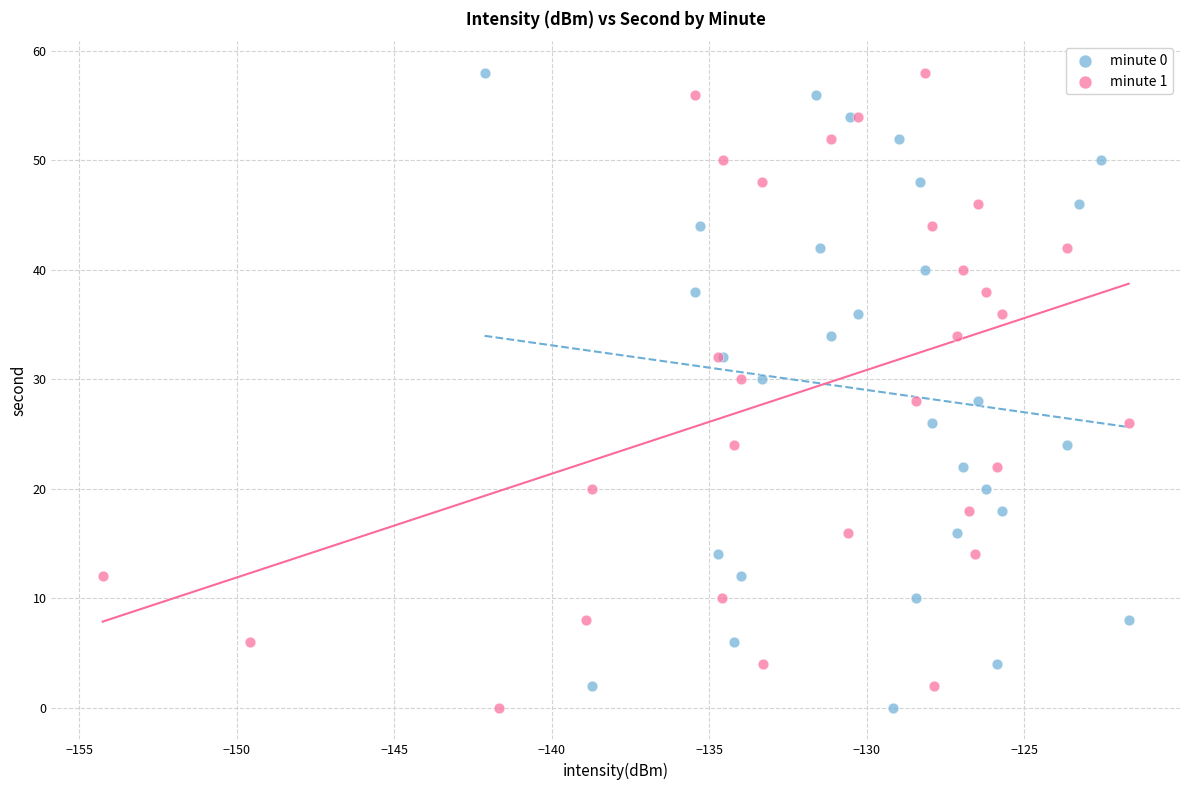

What are all the series names shown in the legend?

minute 0, minute 1